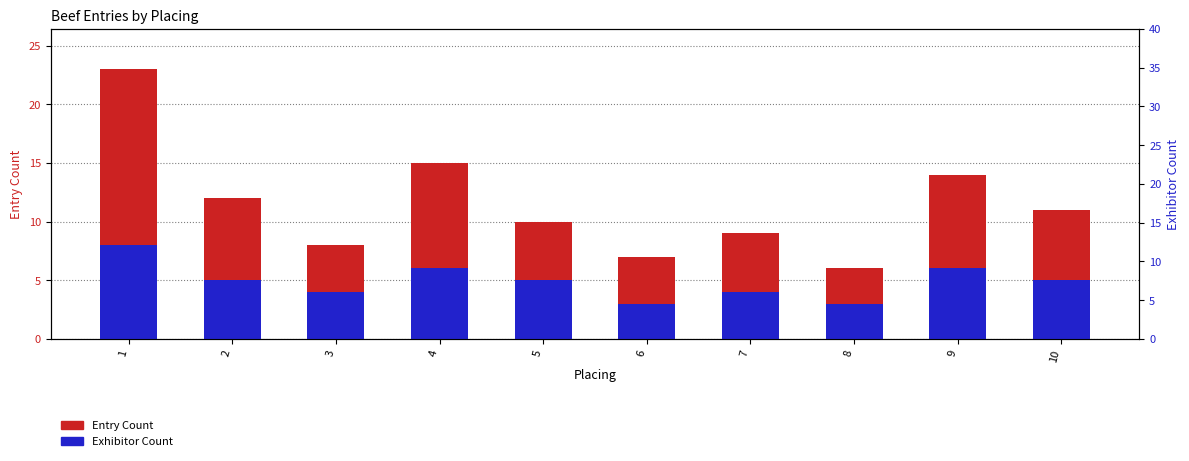

Rank the series at 8 from highest to lowest value.

Entry Count, Exhibitor Count